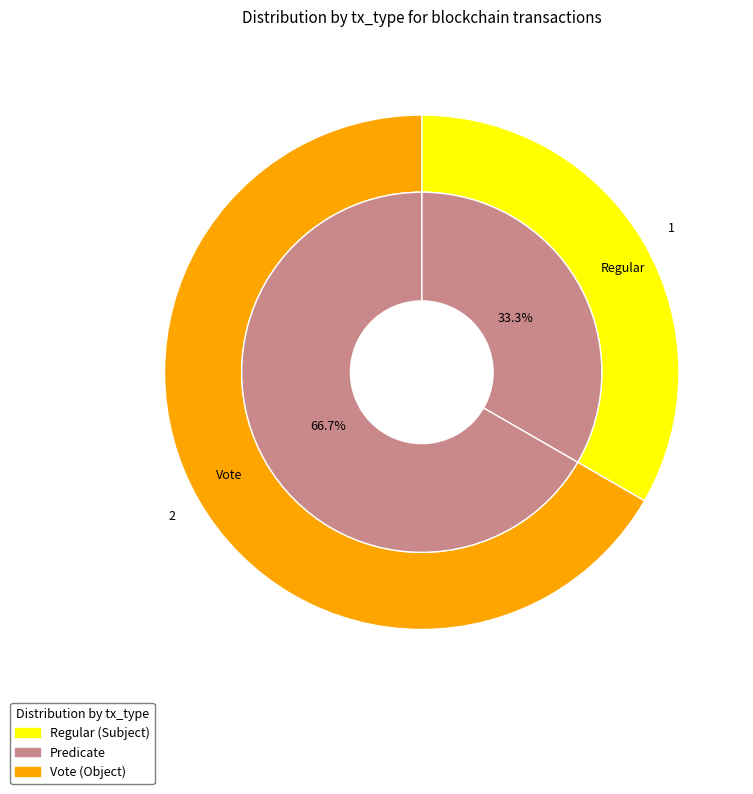

Rank the categories by value from lowest to highest.

Regular, Vote